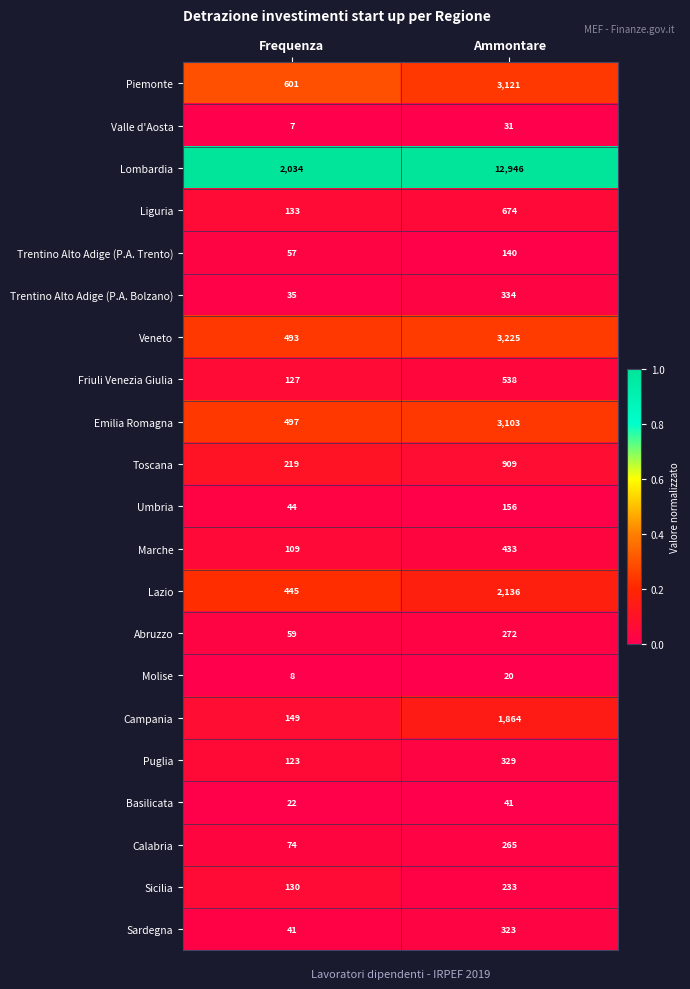

What is the approximate value of Piemonte at Ammontare, to the nearest 10?

3120